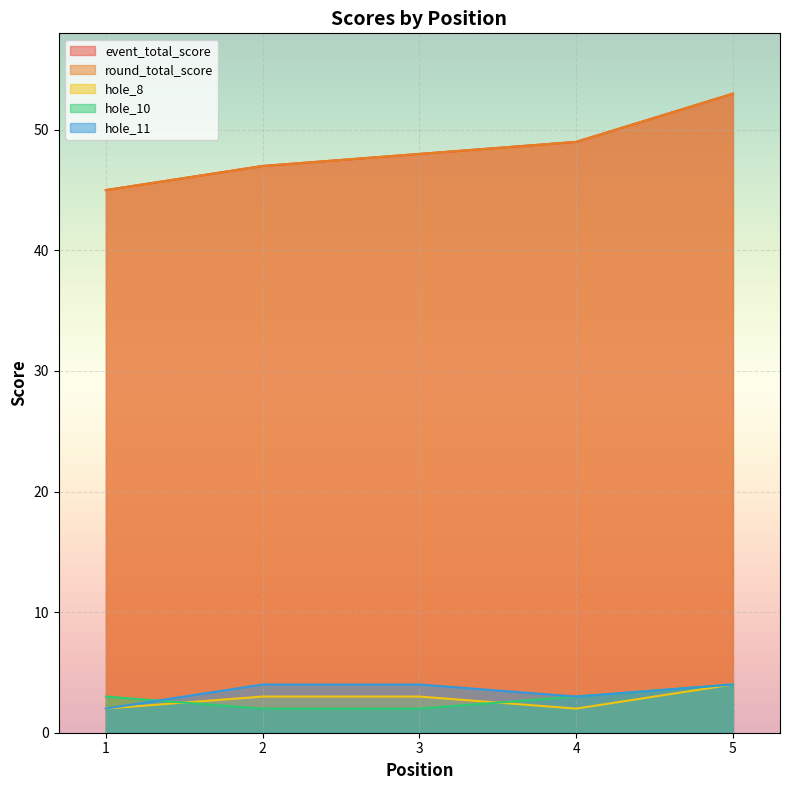

Reading left to right, transcribe all the data shown in this chart.

event_total_score: 45	47	48	49	53
round_total_score: 45	47	48	49	53
hole_8: 2	3	3	2	4
hole_10: 3	2	2	3	4
hole_11: 2	4	4	3	4